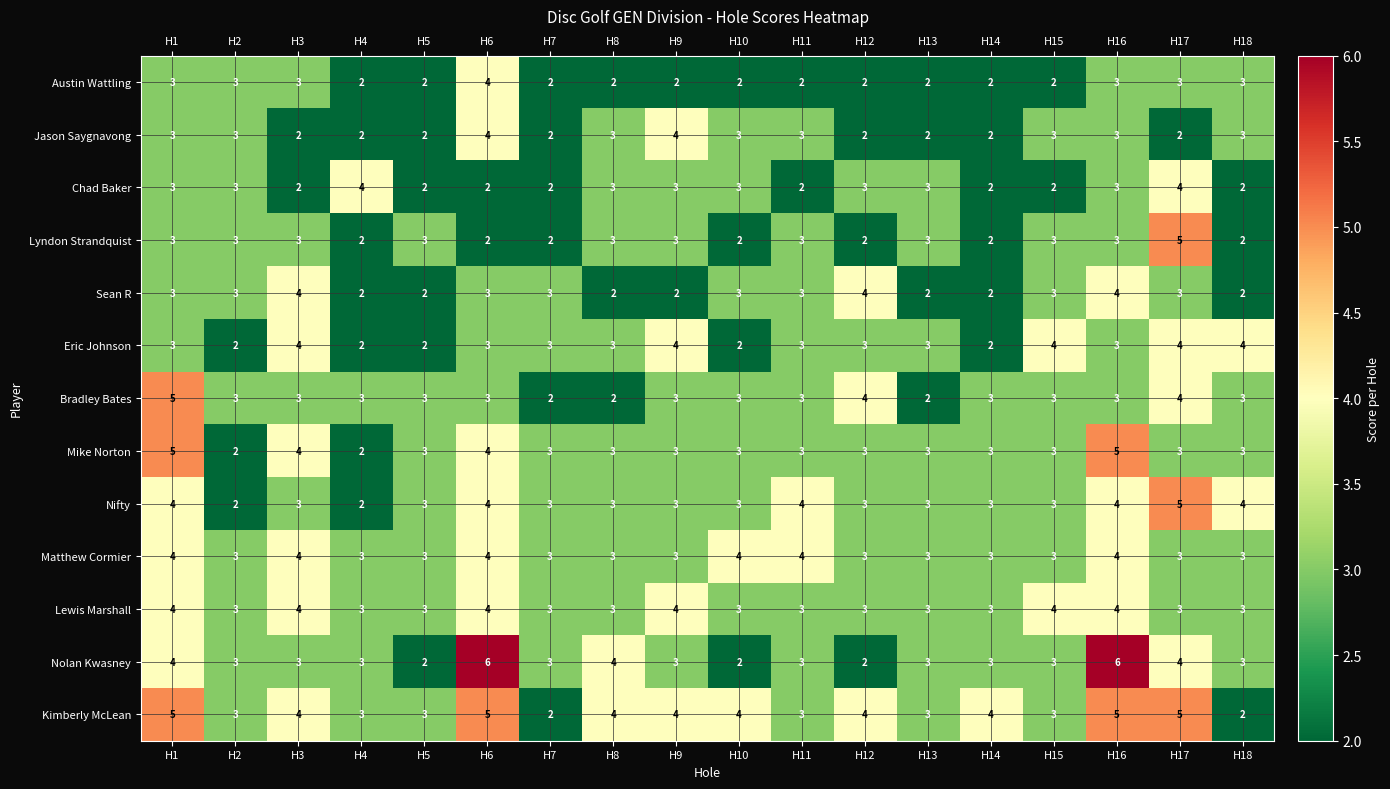

Which series has the largest range (max minus min)?

Nolan Kwasney